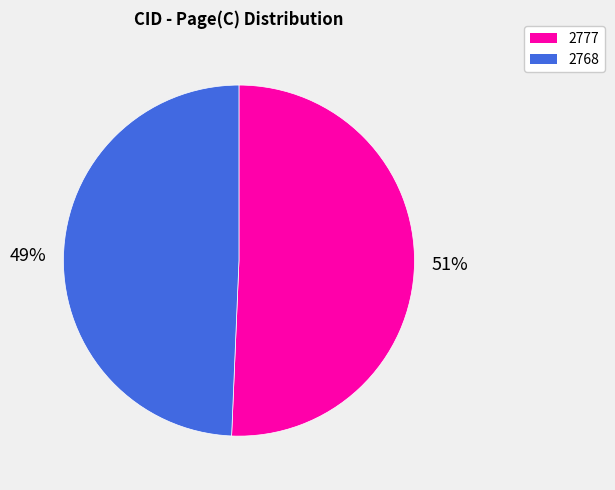

True or false: 2777 accounts for 39% of the total.

False